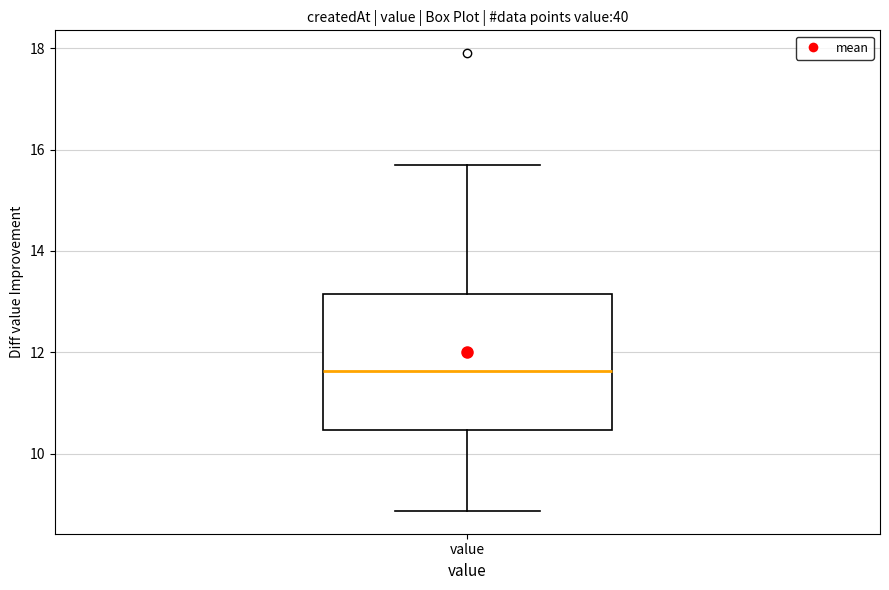

Transcribe this box plot: give where the median line is, the range the box spans, and where the two whiskers end, as read against the y-axis. The values are not printed on the chart, so give them approximately, as read against the axis.

median 11.6, box 10.4 to 13.2, whiskers 8.8 to 15.8